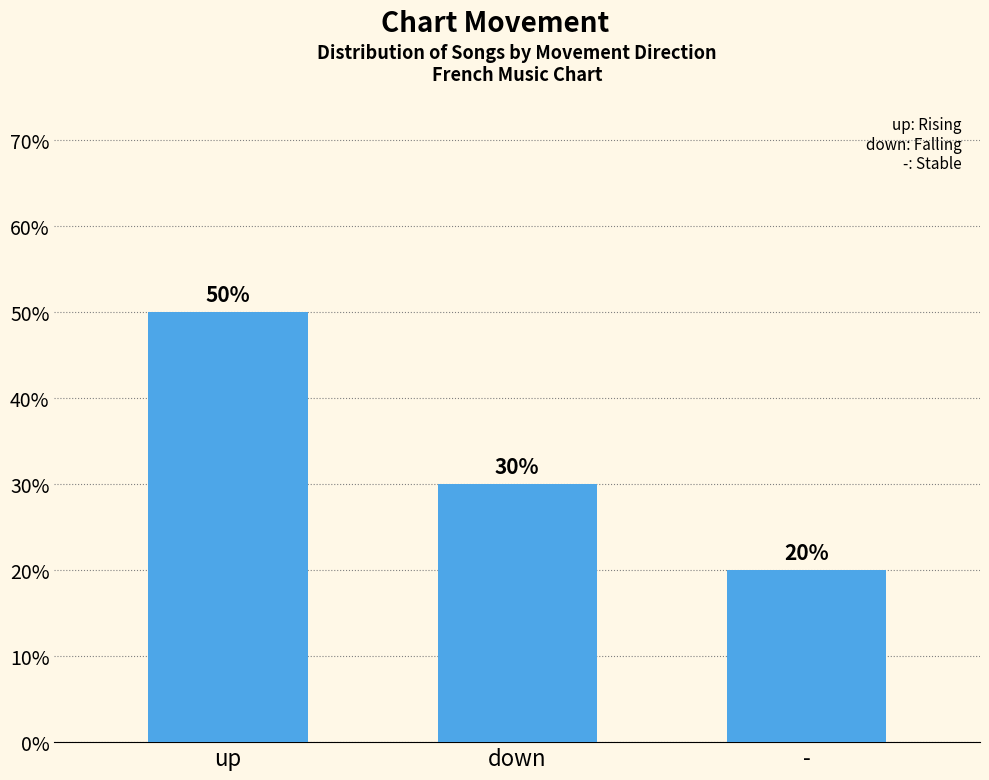

The chart shows a value of 50 at up. True or false?

True